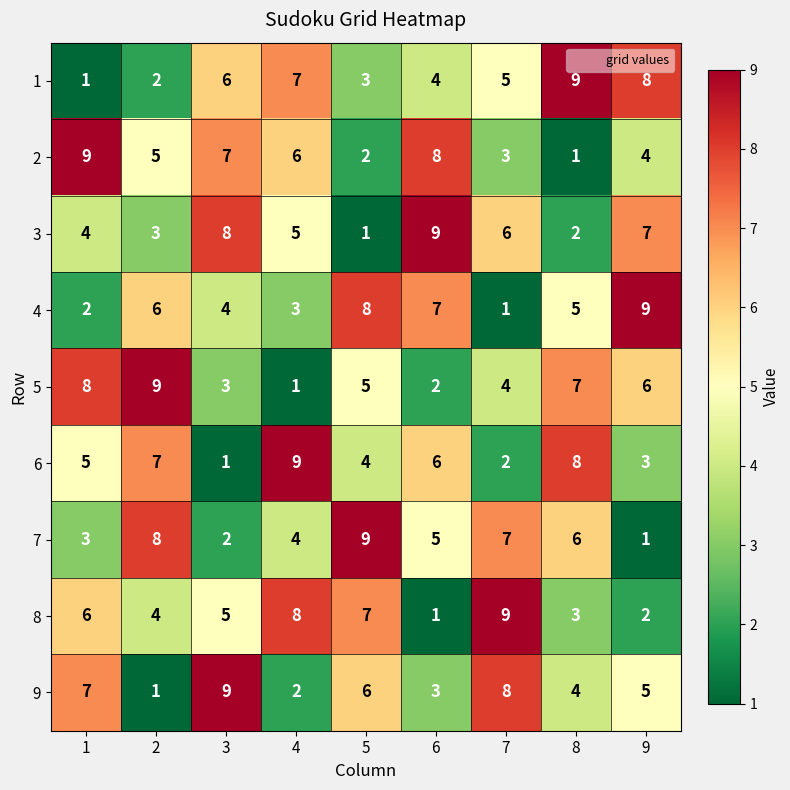

Is the value of 9 at 5 greater than the value of 4 at 9?

No